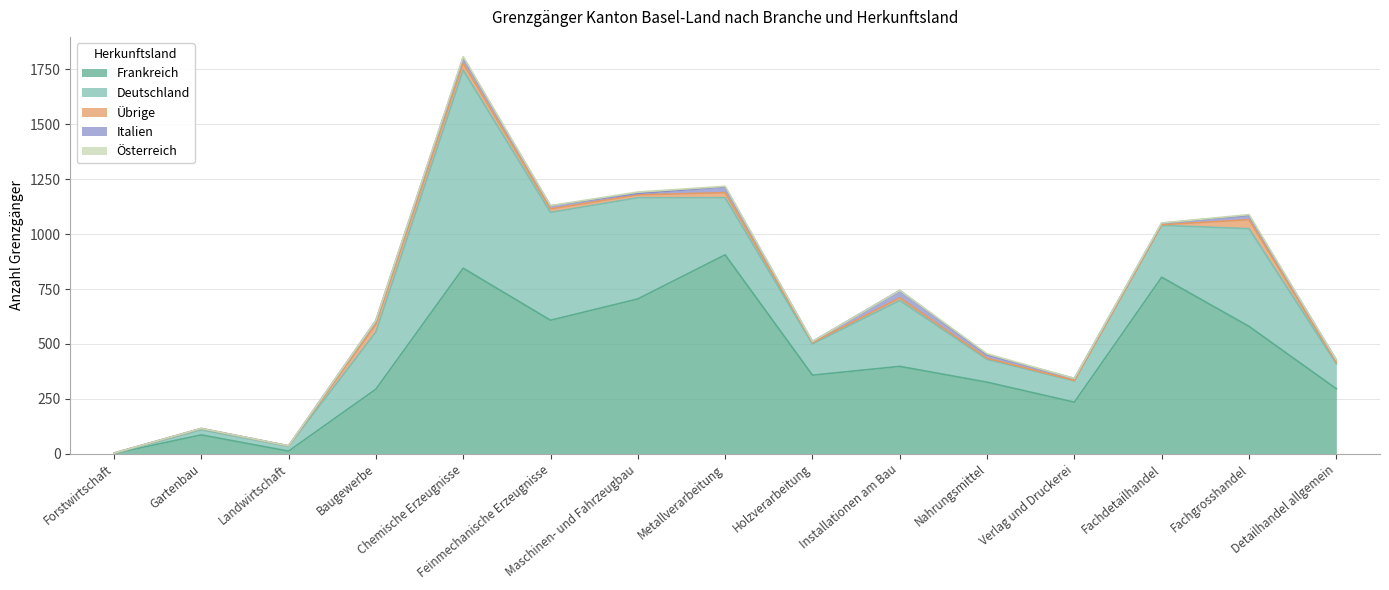

What is the label of the 2nd point from the right?

Fachgrosshandel